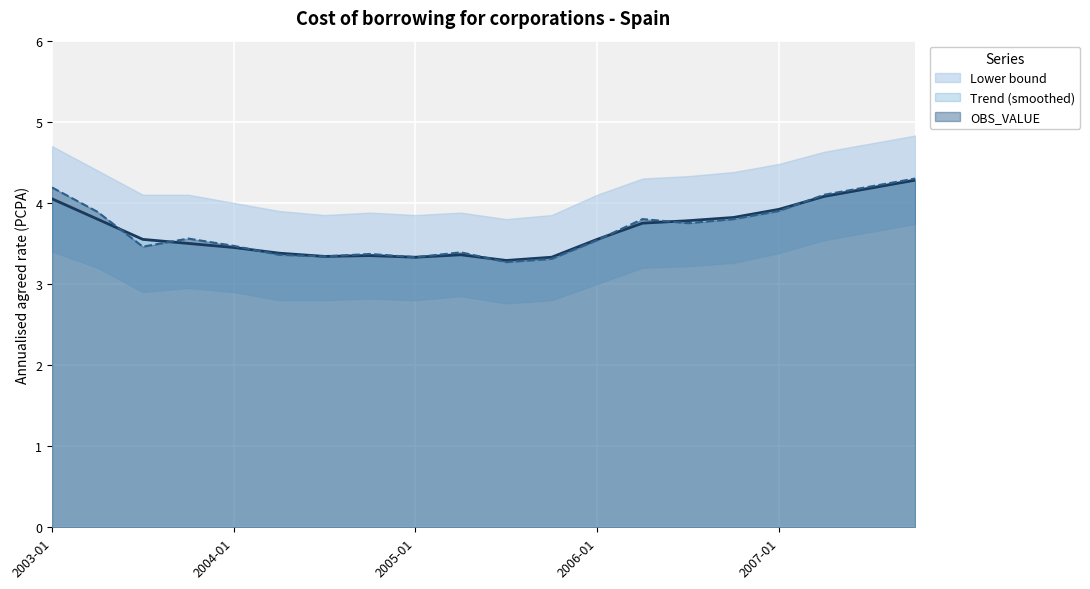

At which category is the sum across all series the highest?

2007-10